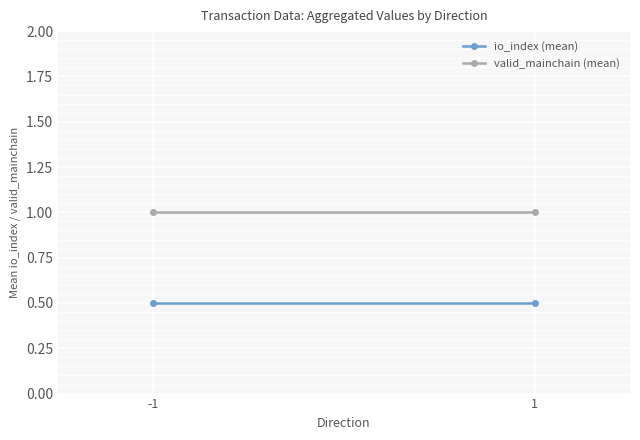

True or false: io_index (mean) has a value of 0.5 at -1.

True